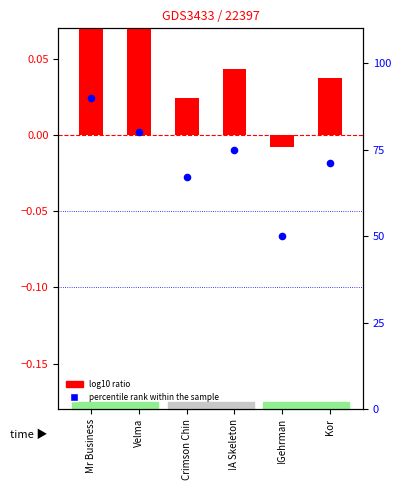

Which series reaches the maximum Y coordinate?

percentile rank within the sample